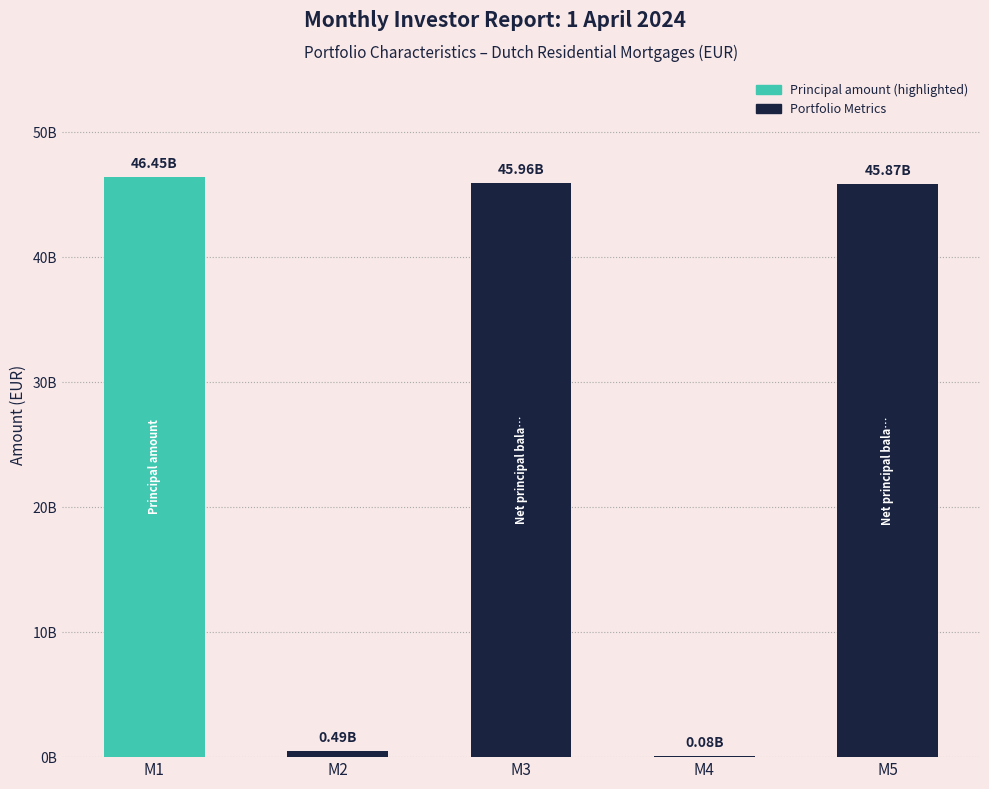

The chart shows a value of 83582102335.7 at M1. True or false?

False